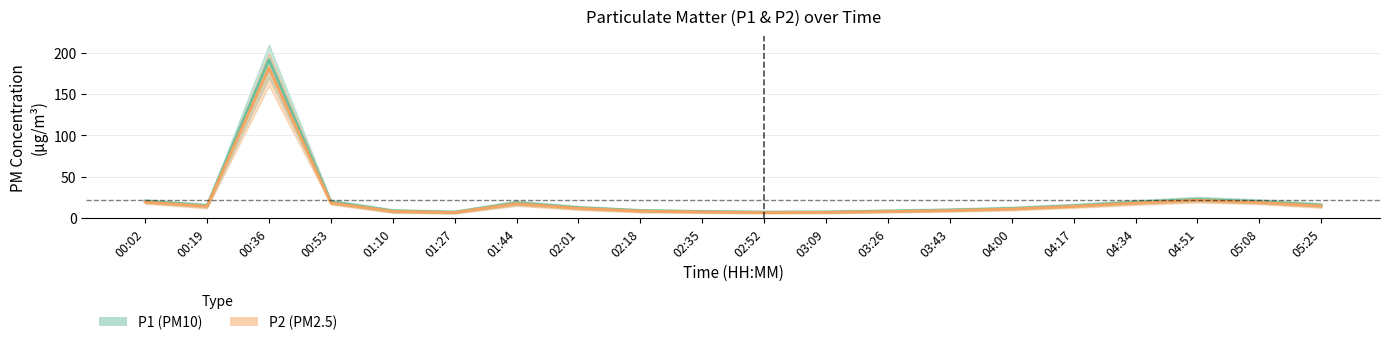

Which series changed the most between 01:44 and 02:01?

P1 center